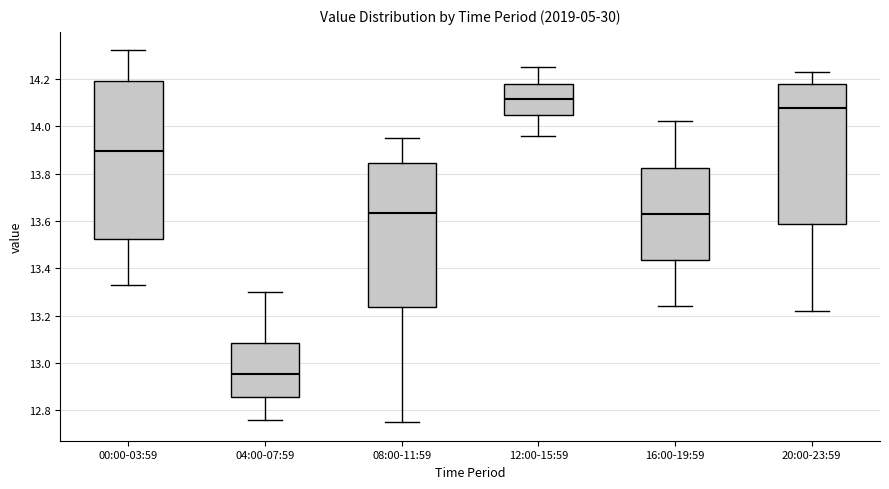

Reading left to right, transcribe this box plot: for each box, give where its median line is, the range the box spans, and where its two whiskers end, as read against the y-axis. The values are not printed on the chart, so give them approximately, as read against the axis.

00:00-03:59: median 13.90, box 13.52 to 14.20, whiskers 13.34 to 14.32
04:00-07:59: median 12.96, box 12.86 to 13.08, whiskers 12.76 to 13.30
08:00-11:59: median 13.64, box 13.24 to 13.84, whiskers 12.76 to 13.96
12:00-15:59: median 14.12, box 14.04 to 14.18, whiskers 13.96 to 14.26
16:00-19:59: median 13.64, box 13.44 to 13.82, whiskers 13.24 to 14.02
20:00-23:59: median 14.08, box 13.58 to 14.18, whiskers 13.22 to 14.24